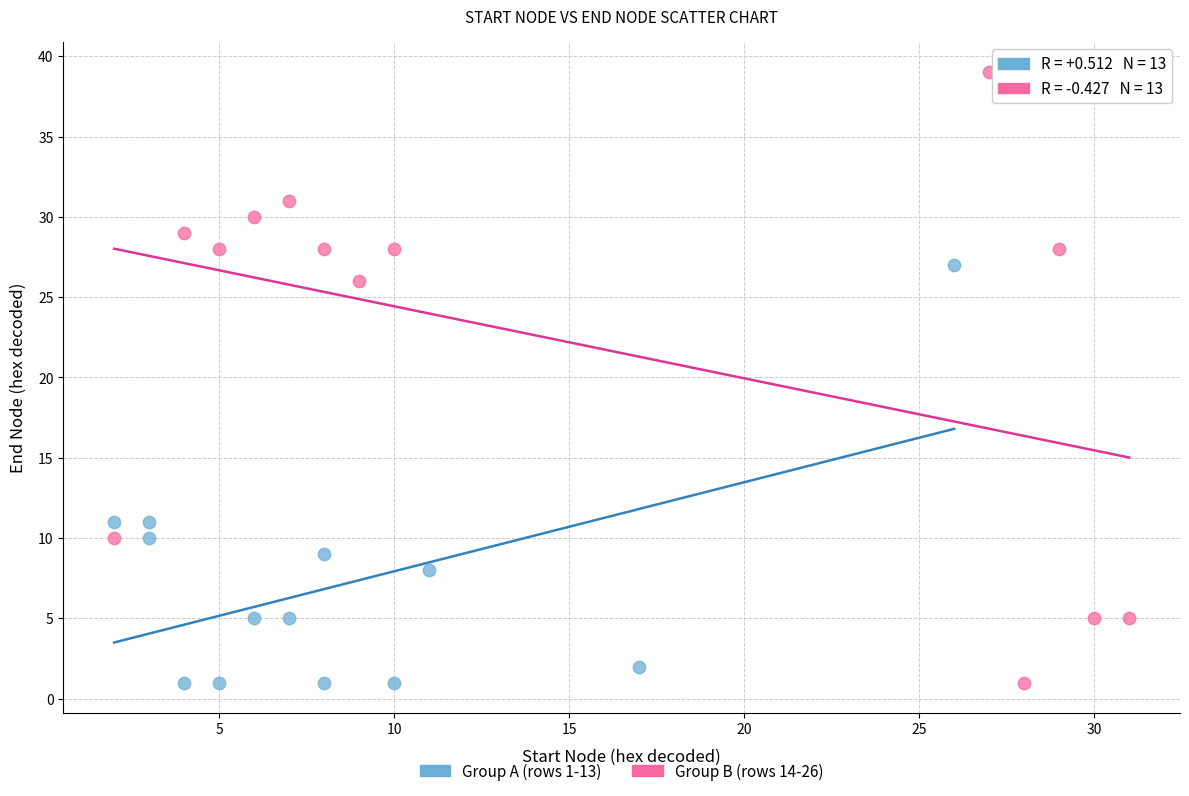

Which series contains the highest Y value?

Group B (rows 14-26)